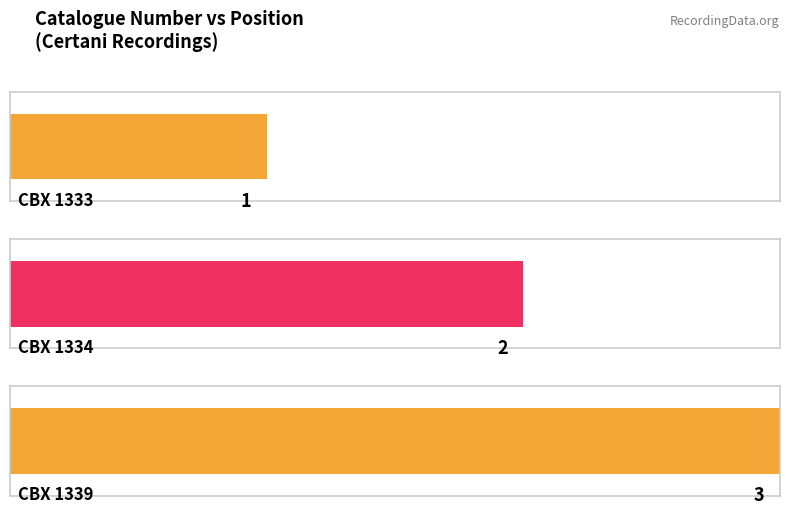

How many values exceed 2?

1